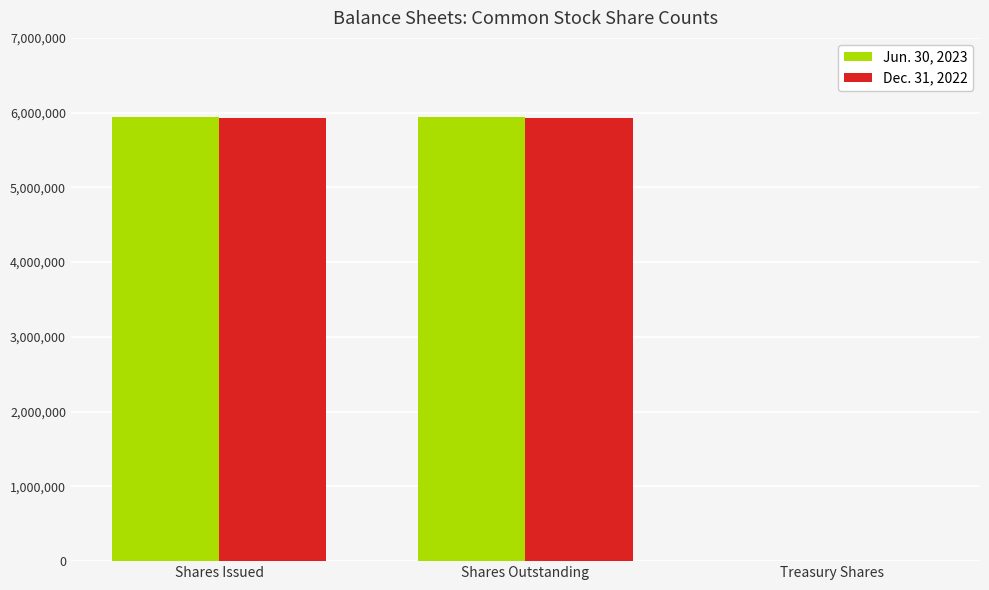

What is the total value across all series at Shares Outstanding?

11870027